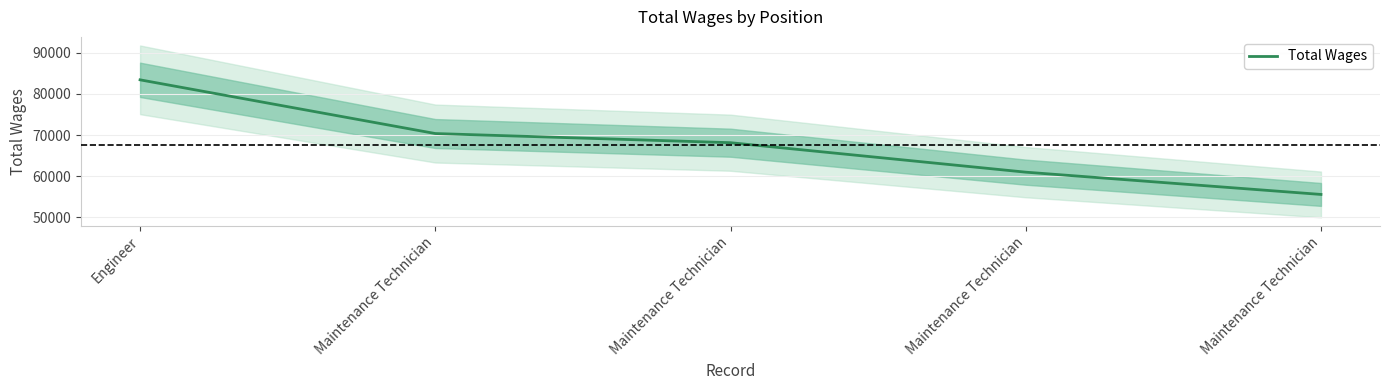

Rank the categories by value from highest to lowest.

Engineer, Maintenance Technician, Maintenance Technician, Maintenance Technician, Maintenance Technician